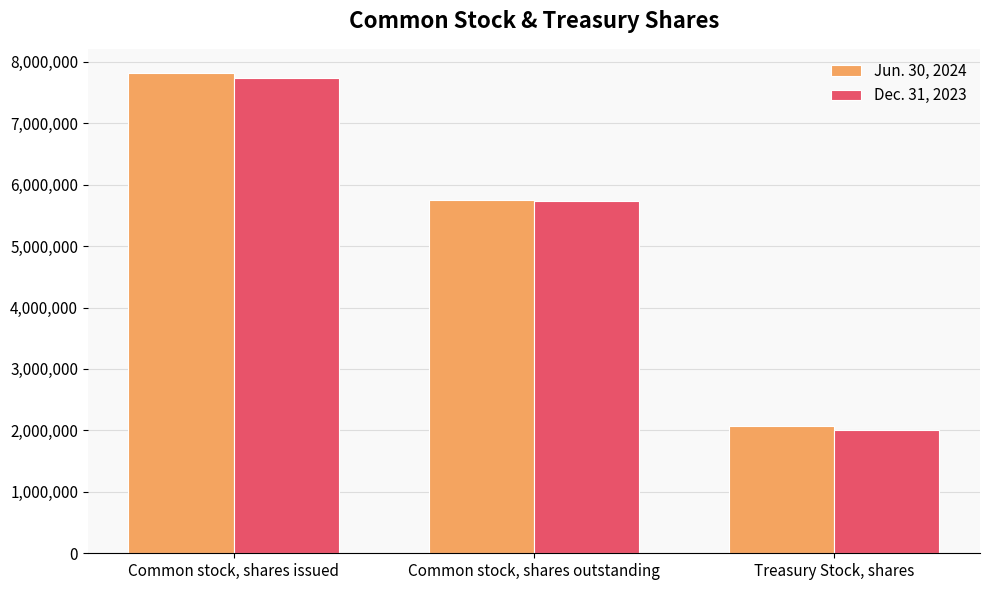

How many distinct data groups are displayed?

2